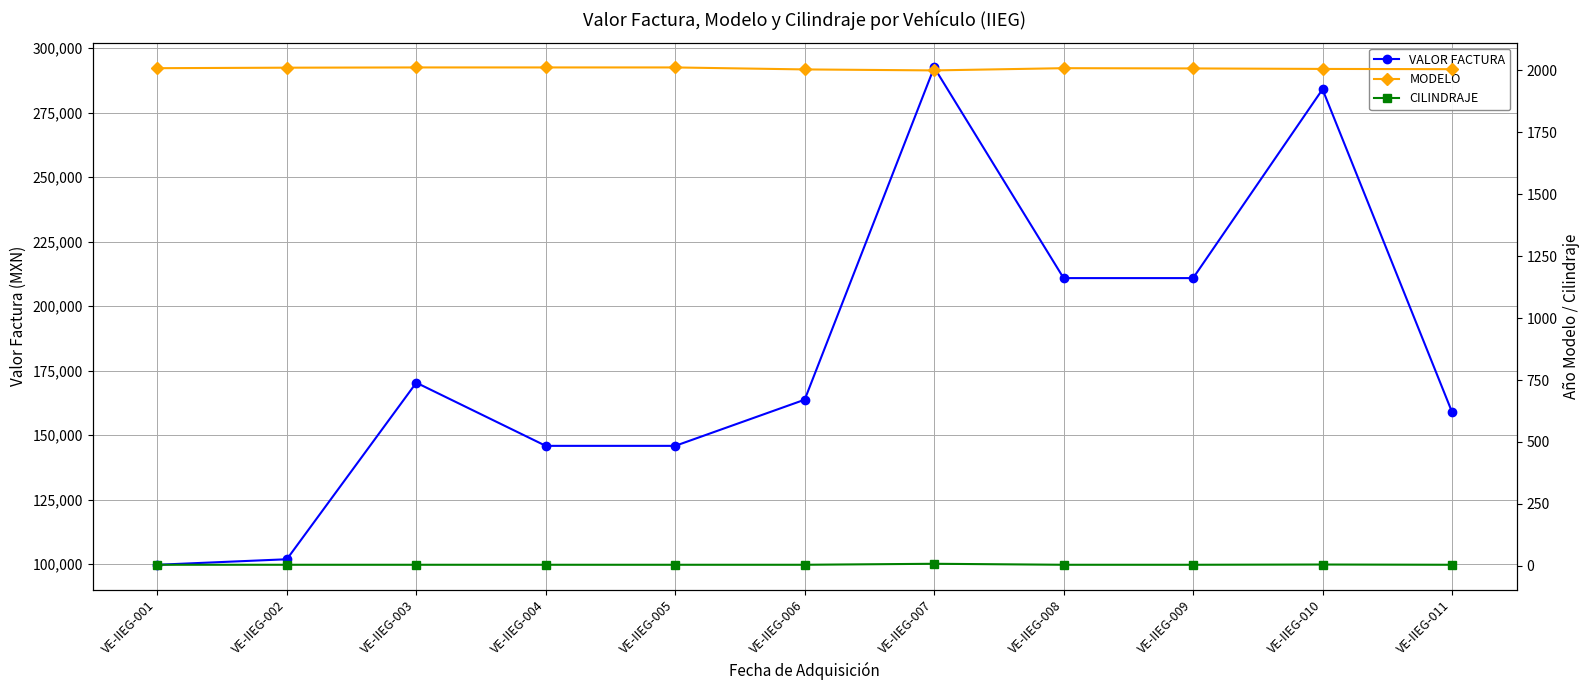

Which series has the largest total across all categories?

VALOR FACTURA